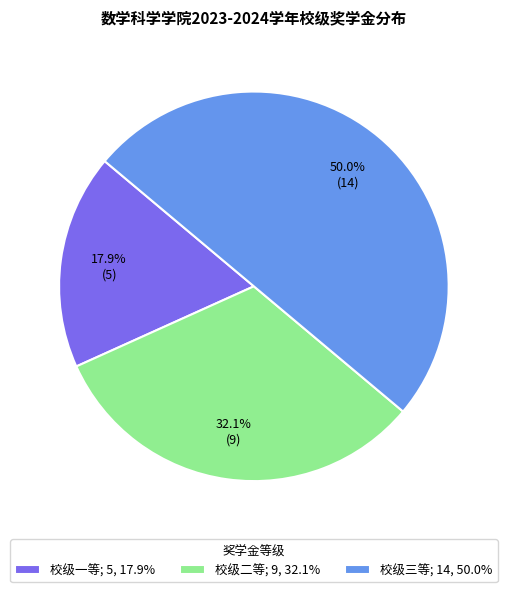

Is it true that 校级三等 is 57% of the pie?

False